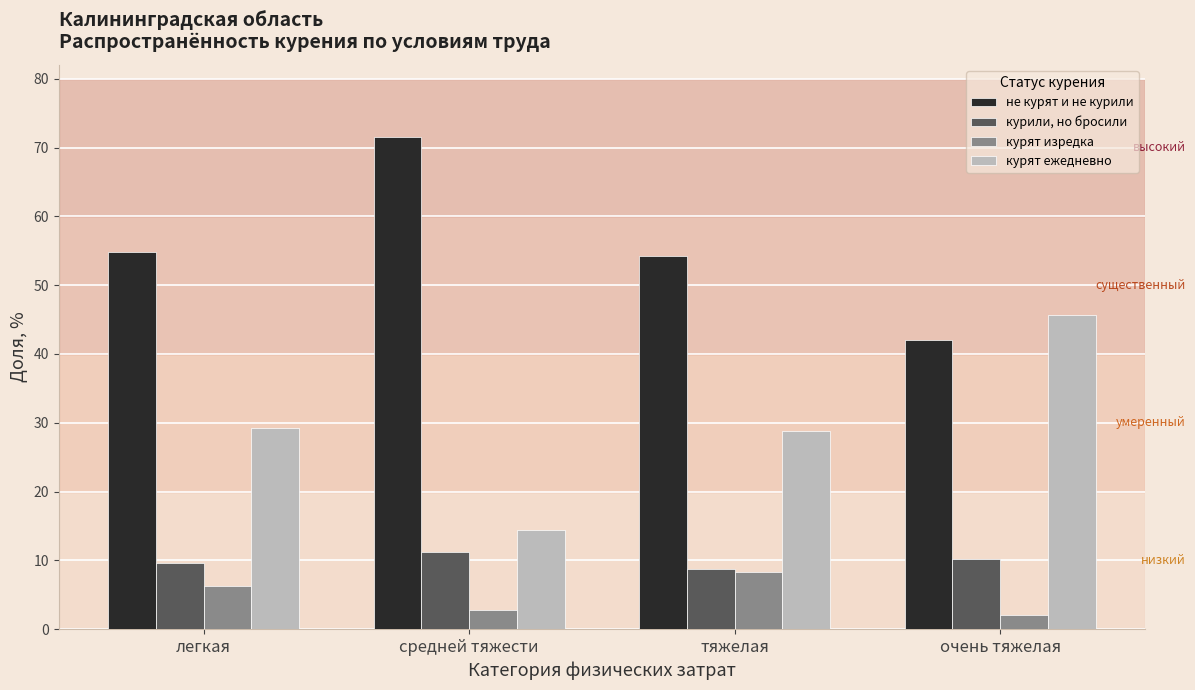

Reading left to right, what are all the values shown in this chart?

не курят и не курили: легкая=54.9	средней тяжести=71.5	тяжелая=54.2	очень тяжелая=42.0
курили, но бросили: легкая=9.6	средней тяжести=11.2	тяжелая=8.8	очень тяжелая=10.2
курят изредка: легкая=6.2	средней тяжести=2.9	тяжелая=8.3	очень тяжелая=2.1
курят ежедневно: легкая=29.3	средней тяжести=14.4	тяжелая=28.8	очень тяжелая=45.7